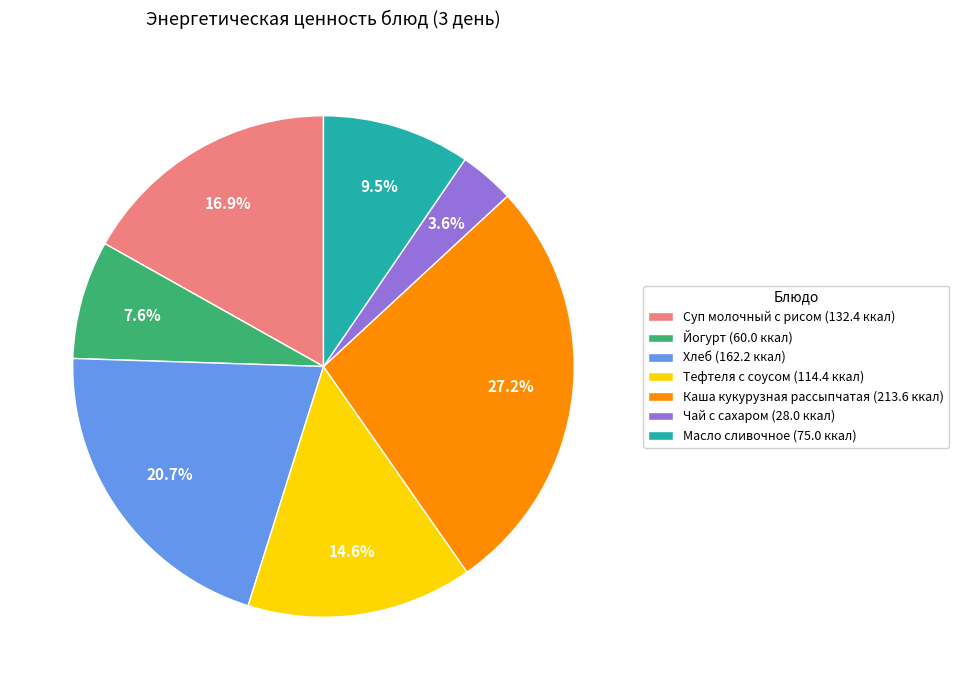

Does Тефтеля с соусом account for over 50% of the chart?

No